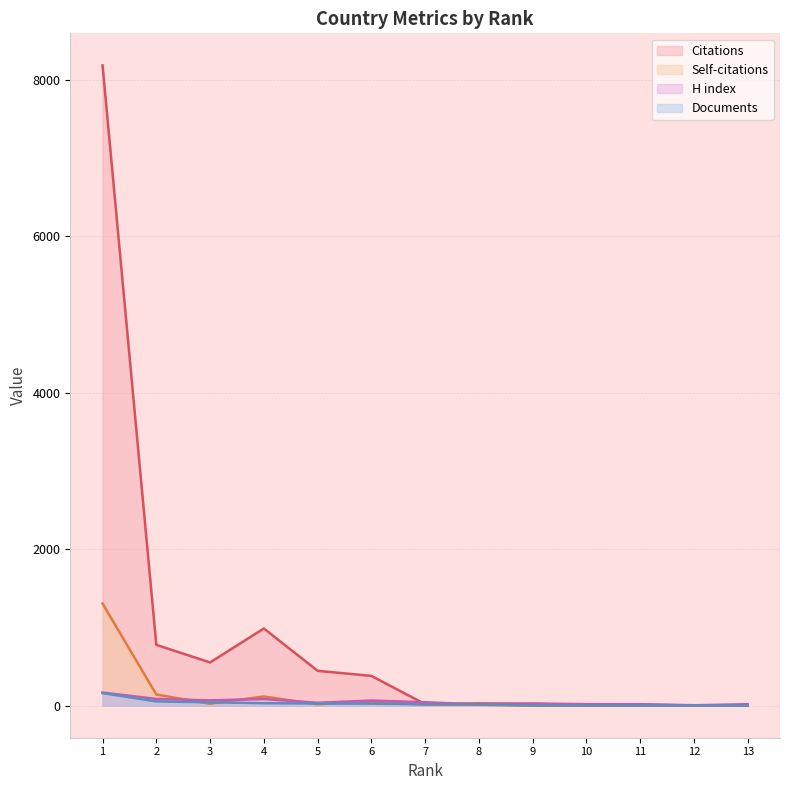

At which label does Citations reach its peak?

1